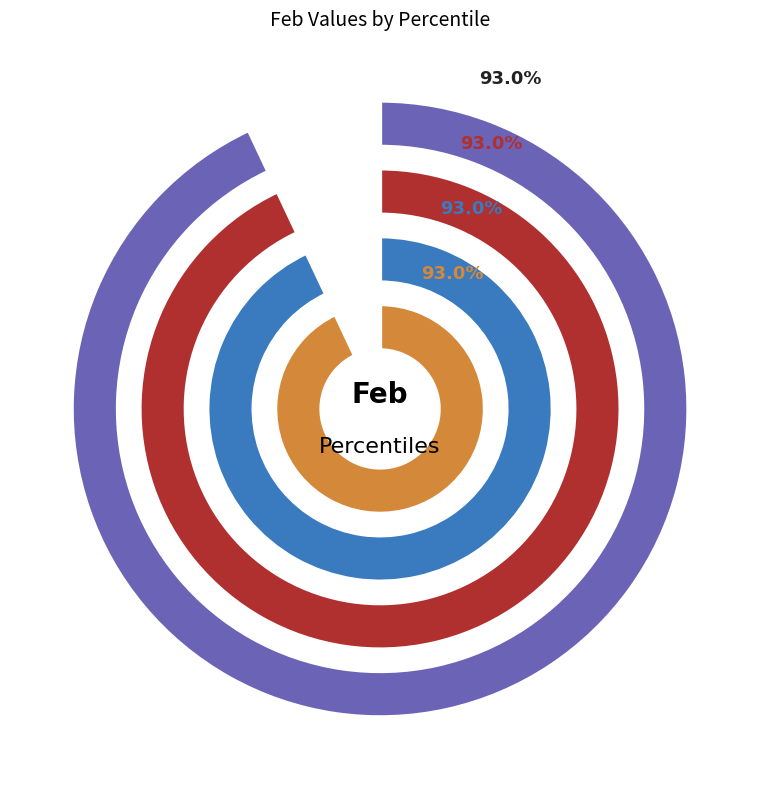

The pct25 slice represents 25% of the pie. True or false?

False